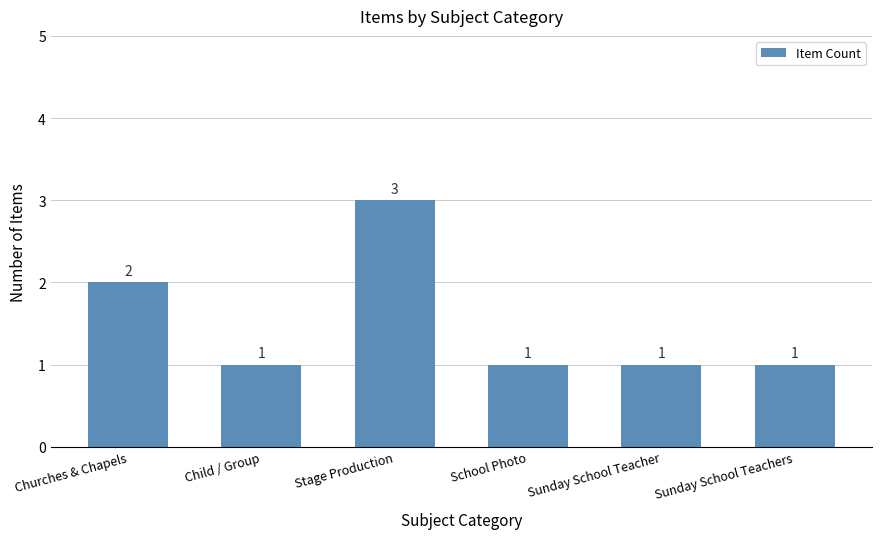

What is the sum of the values at Stage Production and Churches & Chapels?

5